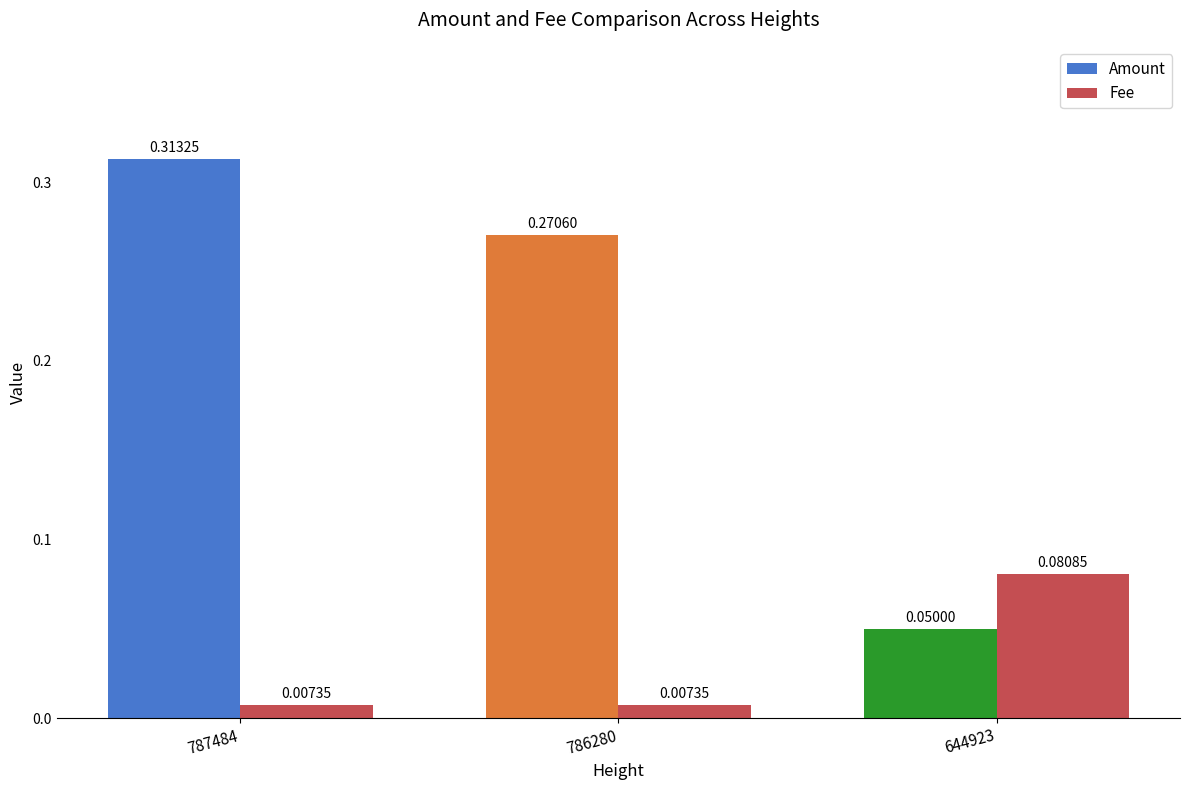

What is the sum of the Amount values at 644923 and 787484?

0.4